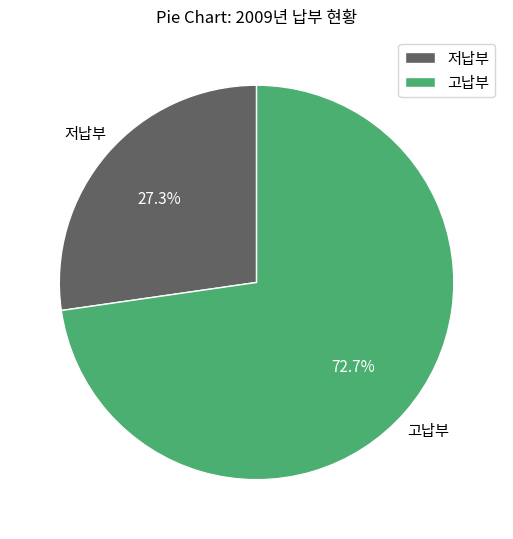

Do 고납부 and 저납부 together represent more than half of the pie?

Yes